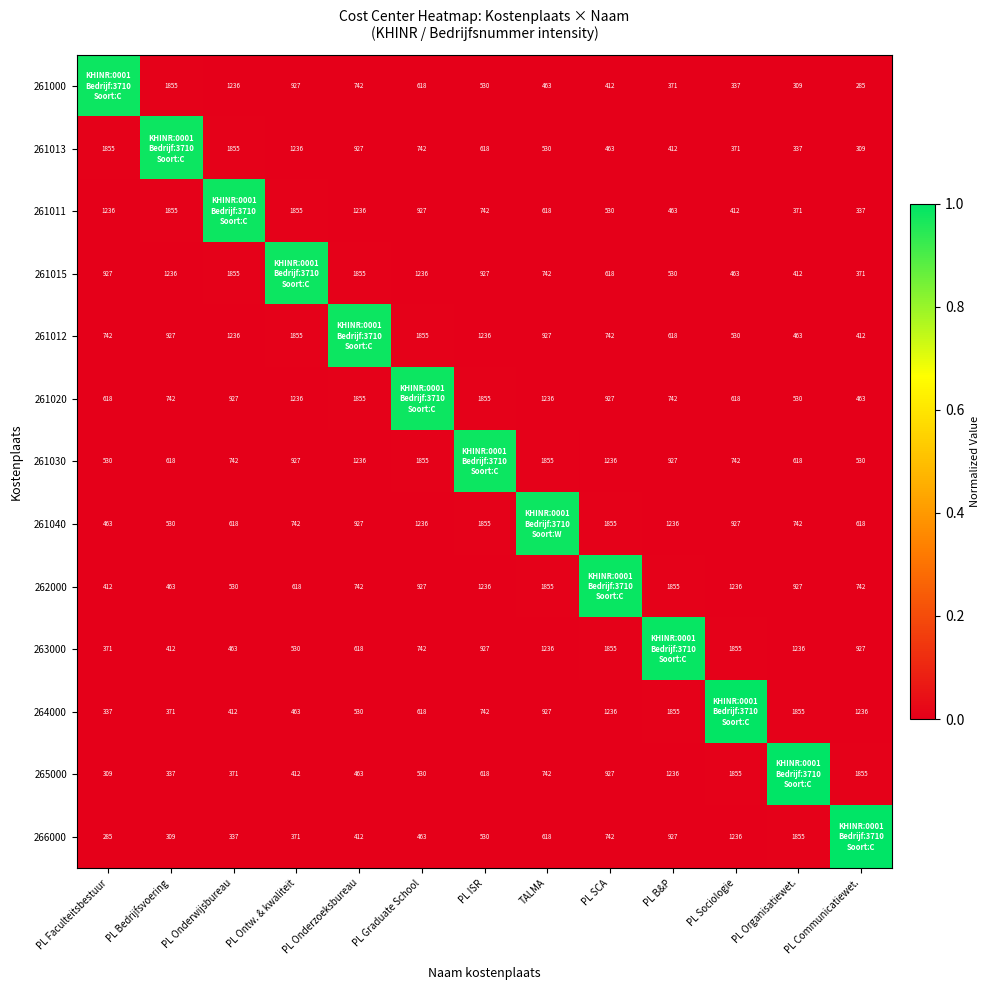

Is the value of 261012 at PL Sociologie greater than the value of 261011 at PL Organisatiewet.?

Yes